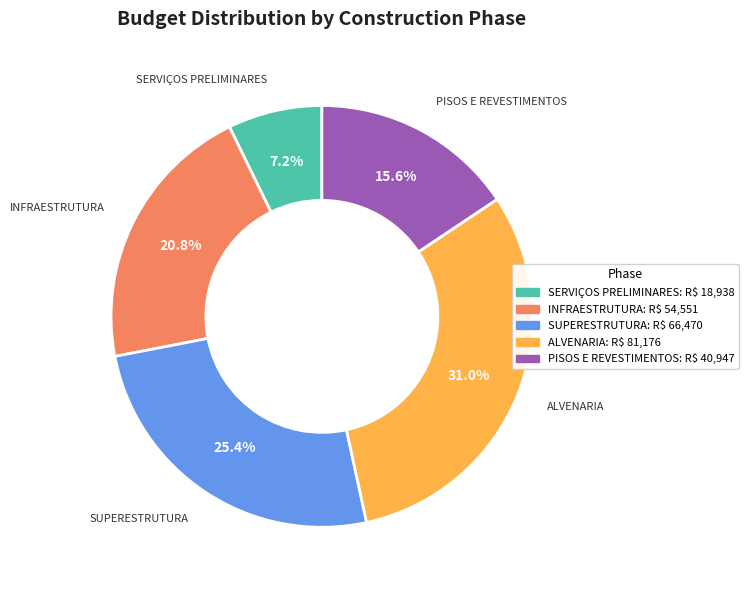

Count the number of slices in the pie.

5